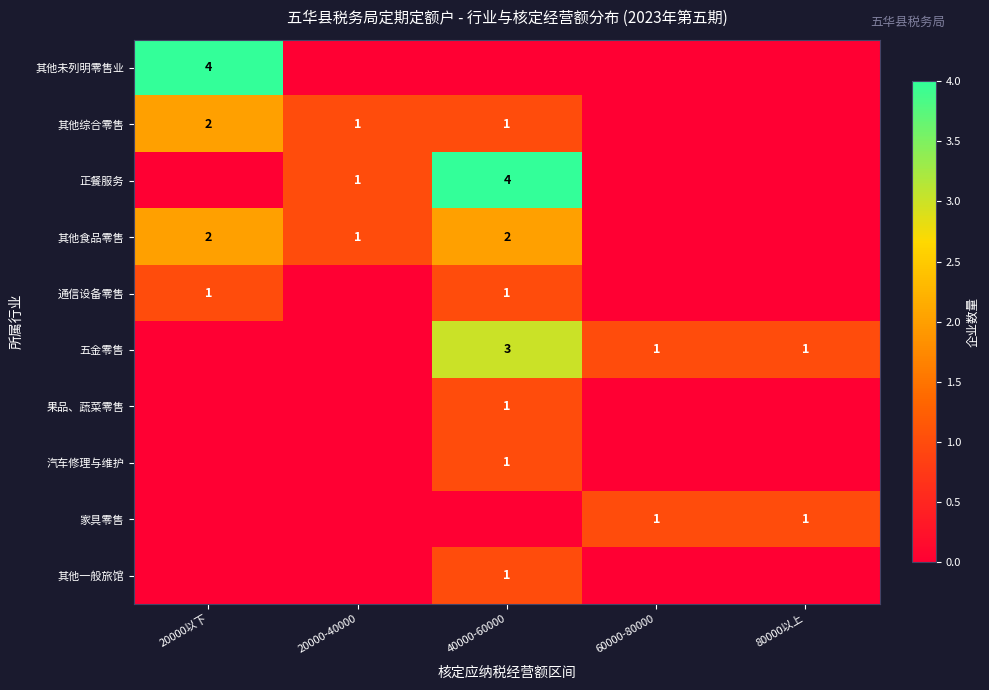

The 通信设备零售 series shows 2 at 40000-60000. True or false?

False